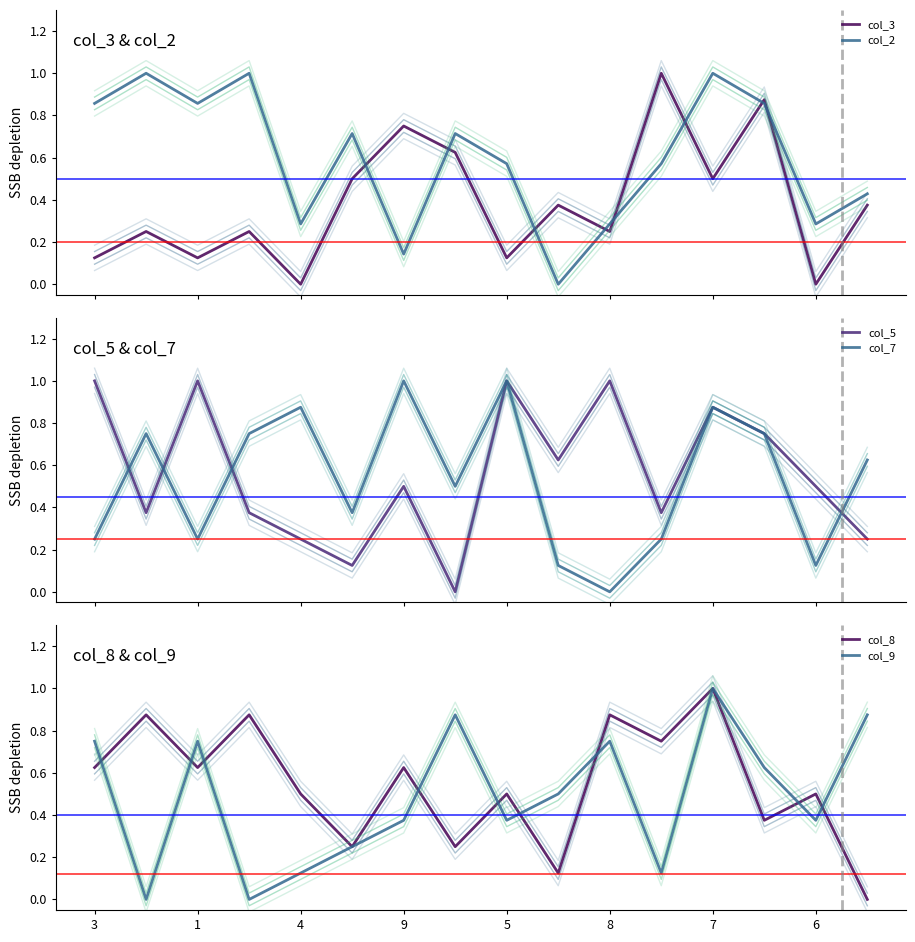

What is the difference between the maximum and minimum values in the col_3 series?

1.0